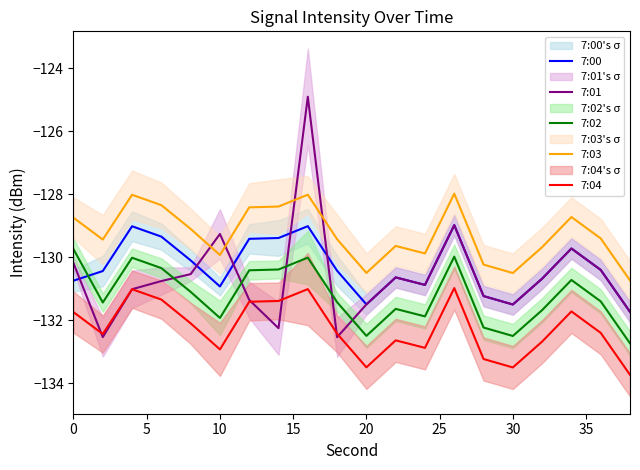

After their last crossing, which series has the higher values: 7:01 or 7:04?

7:01